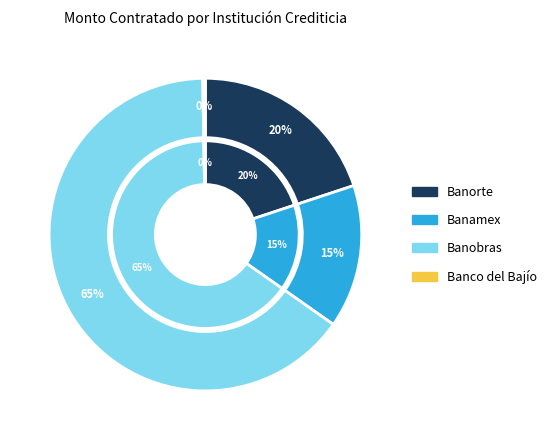

Does Banamex account for over 50% of the chart?

No